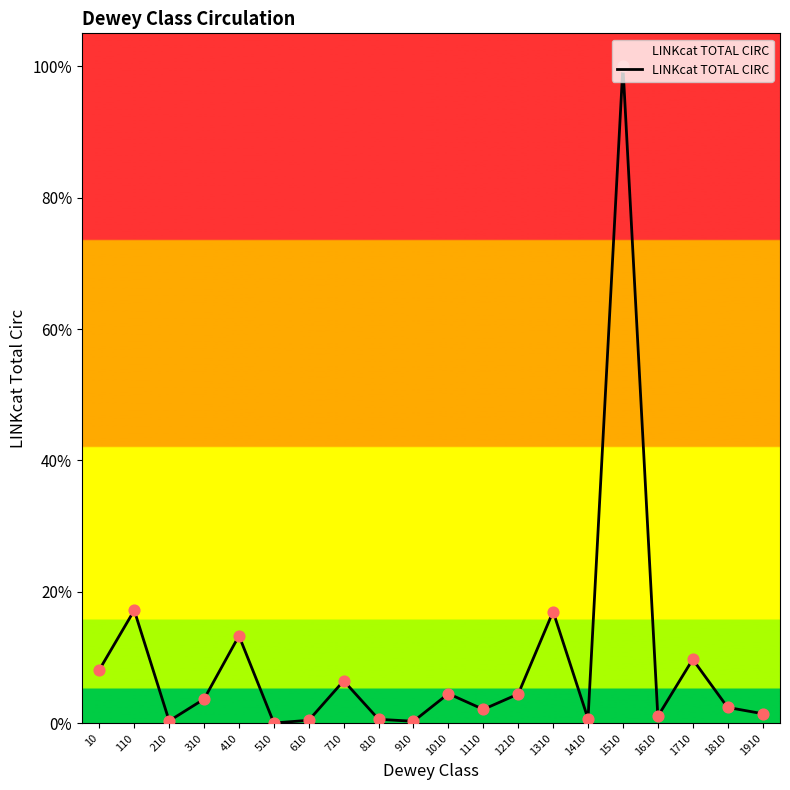

What is the ratio of the value at 1310 to the value at 1210?

3.8